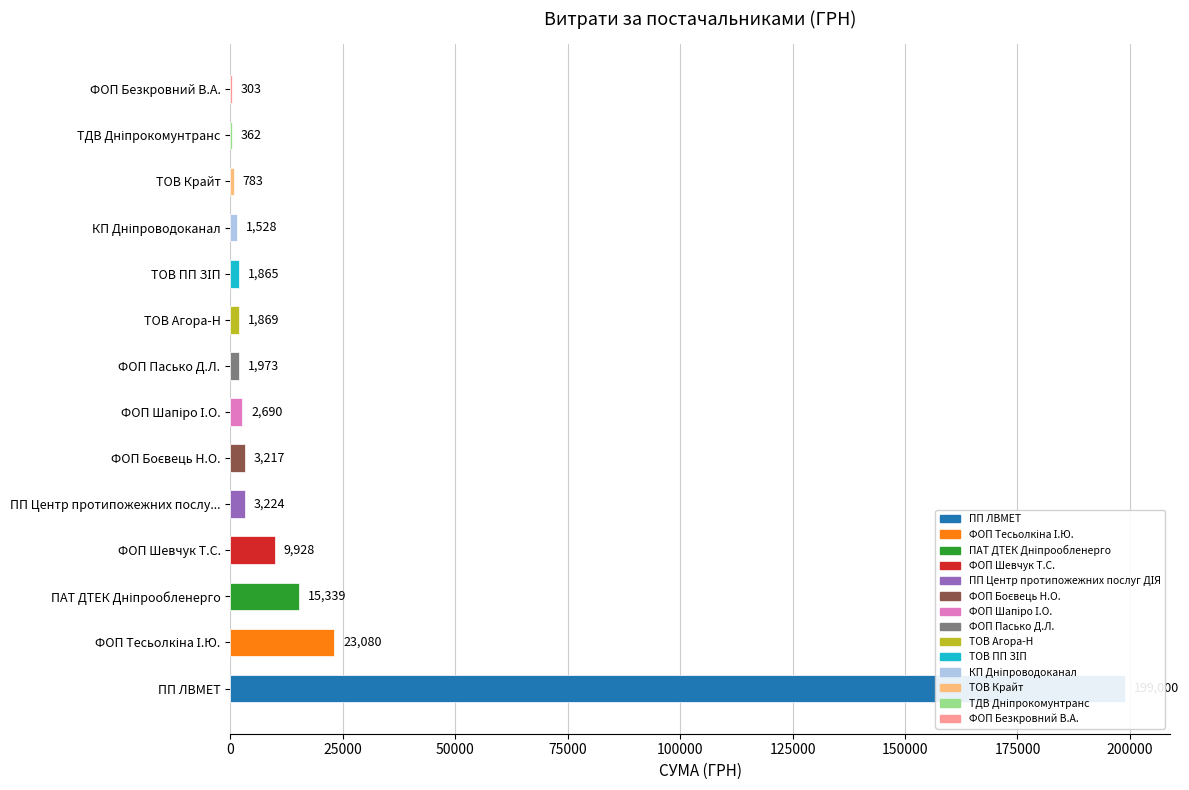

Rank the categories by value from lowest to highest.

ФОП "Безкровний В.А.", ТДВ "Дніпрокомунтранс", ТОВ "Крайт", КП "Дніпроводоканал", ТОВ "ПП ЗІП", ТОВ "Агора-Н", ФОП "Пасько Д.Л.", ФОП "Шапіро І.О.", ФОП "Боєвець Н.О.", ПП "Центр протипожежних послуг ДІЯ", ФОП "Шевчук Т.С.", ПАТ "ДТЕК Дніпрообленерго", ФОП "Тесьолкіна І.Ю.", ПП "ЛВМЕТ"